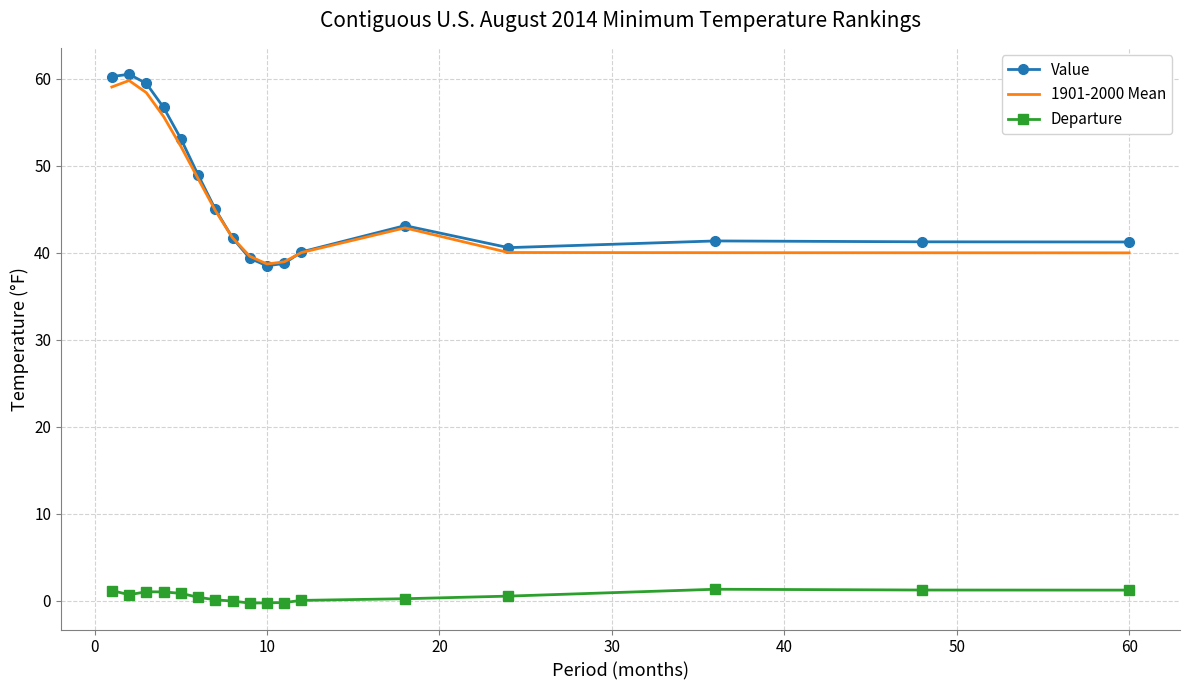

True or false: Departure and 1901-2000 Mean cross at least once.

False